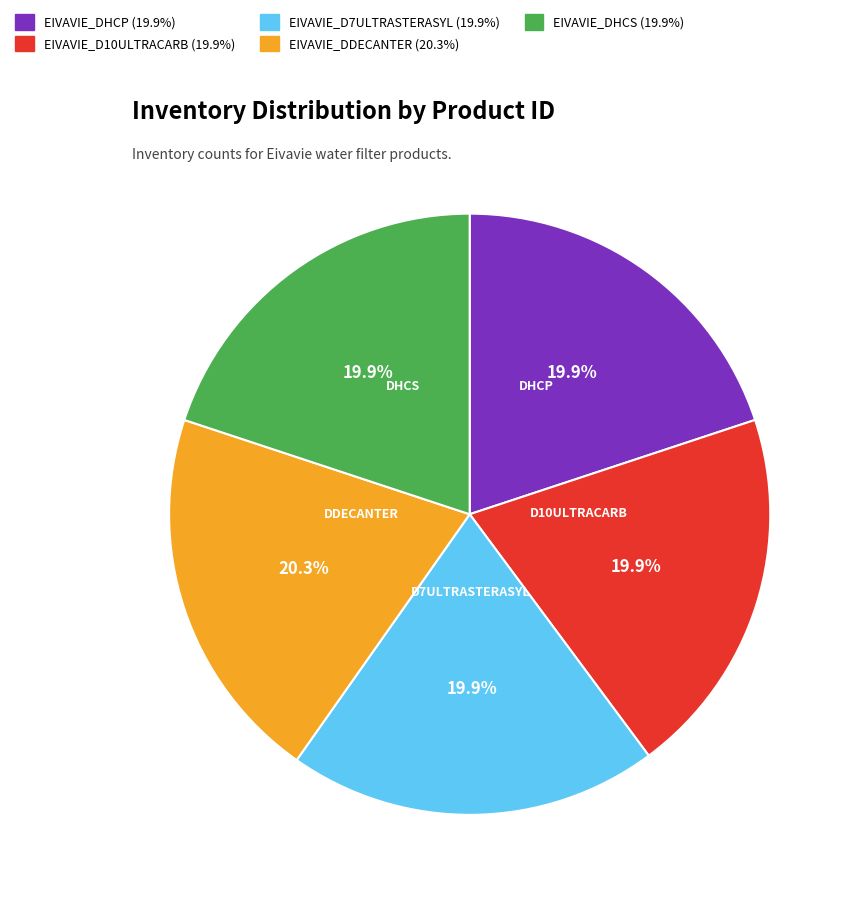

How many slices are in this pie chart?

5